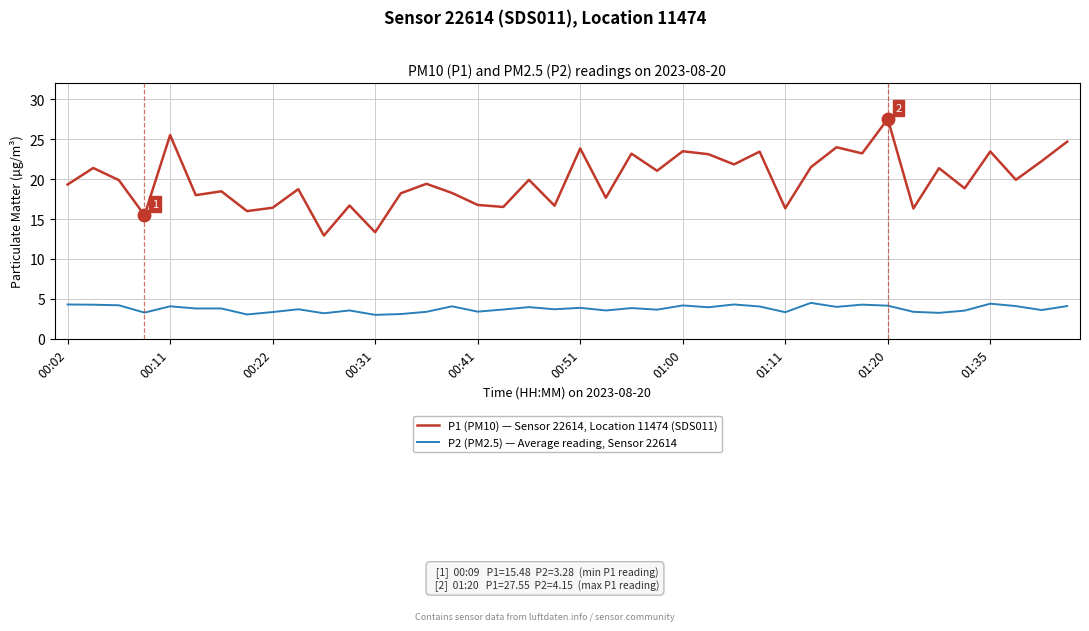

How many categories are shown in the chart?

40